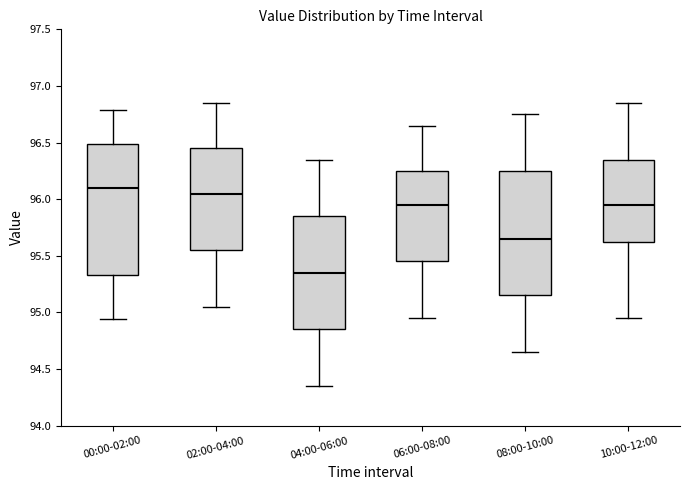

Reading left to right, read every box against the y-axis: the position of its median line, the range the box covers, and the ends of its whiskers. The values are not printed on the chart, so give them approximately, as read against the axis.

00:00-02:00: median 96.10, box 95.35 to 96.50, whiskers 94.95 to 96.80
02:00-04:00: median 96.05, box 95.55 to 96.45, whiskers 95.05 to 96.85
04:00-06:00: median 95.35, box 94.85 to 95.85, whiskers 94.35 to 96.35
06:00-08:00: median 95.95, box 95.45 to 96.25, whiskers 94.95 to 96.65
08:00-10:00: median 95.65, box 95.15 to 96.25, whiskers 94.65 to 96.75
10:00-12:00: median 95.95, box 95.65 to 96.35, whiskers 94.95 to 96.85